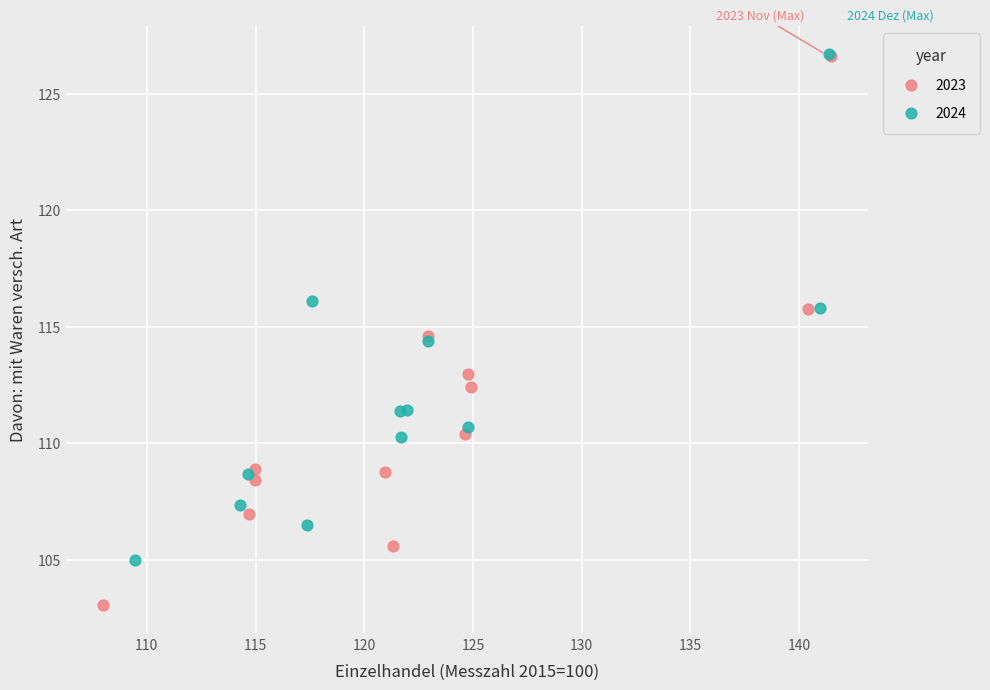

What are all the series names shown in the legend?

2023, 2024